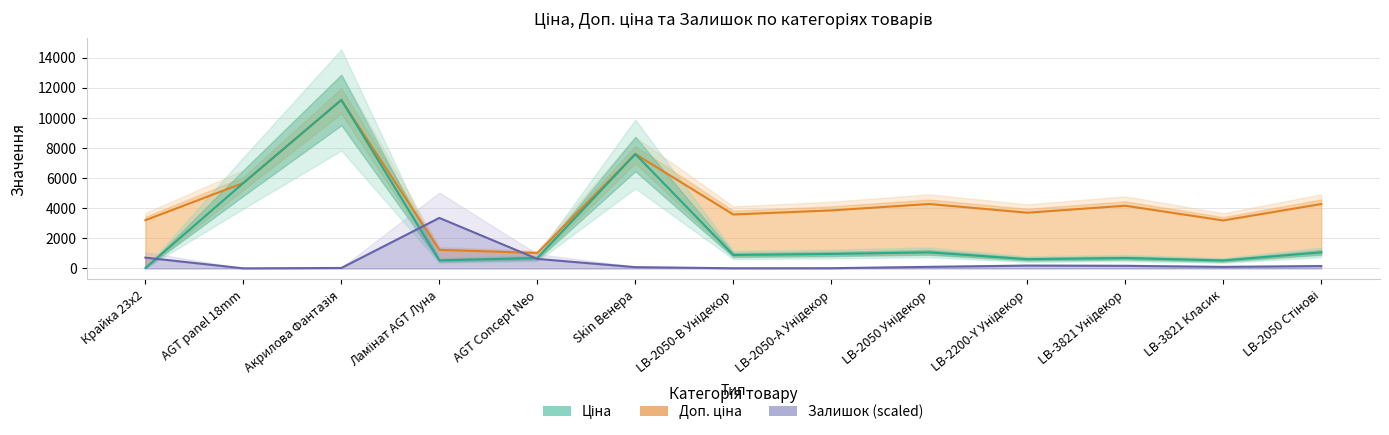

What is the highest value of the Залишок (scaled) series?

3356.4